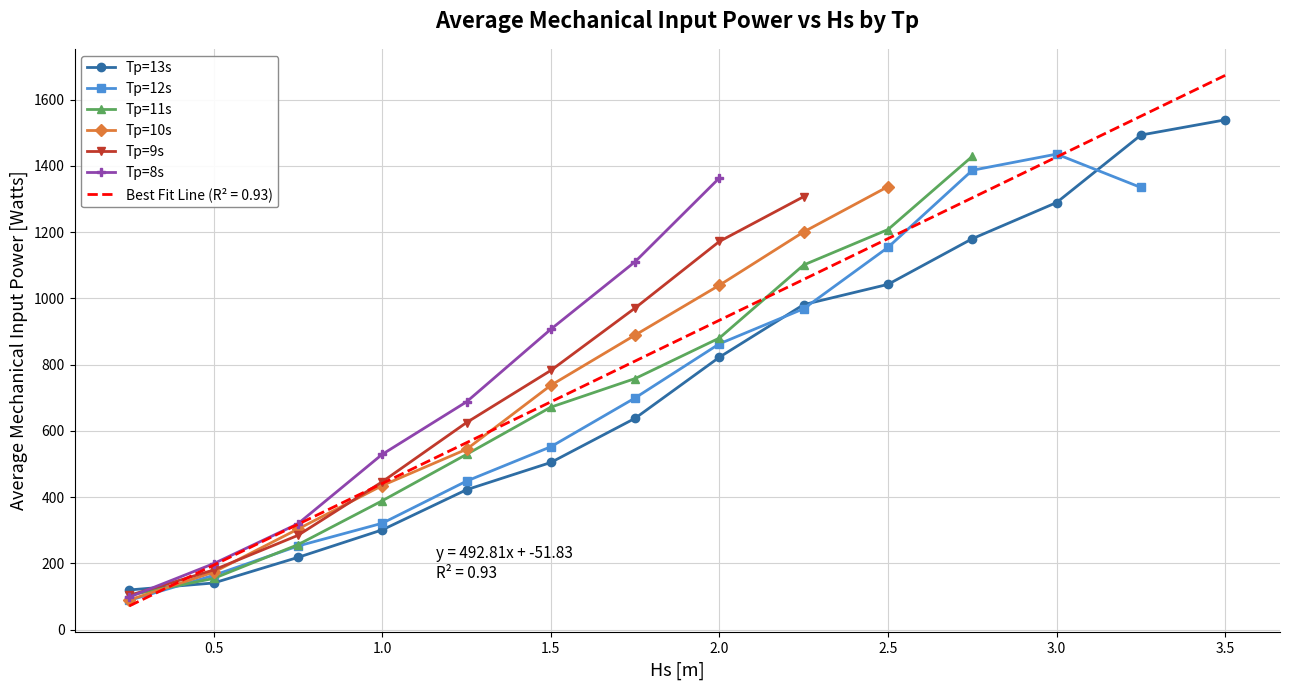

True or false: Tp=13s has more than 1 points higher than both neighbors.

False